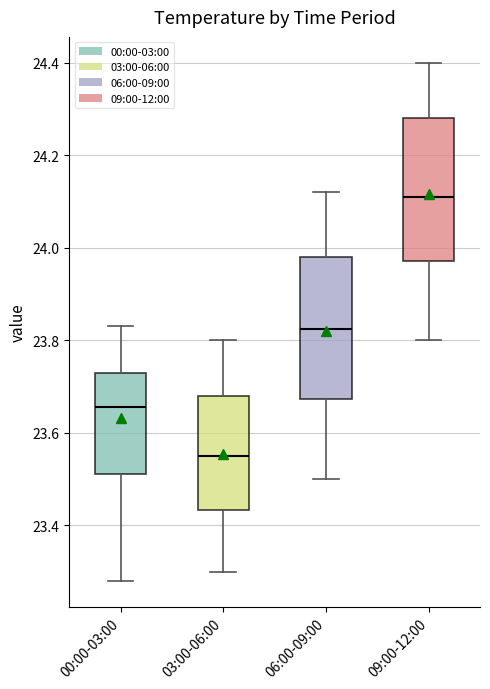

Where is the lower edge of the box for 03:00-06:00 on the y-axis? The values are not printed on the chart, so give them approximately, as read against the axis.

23.44